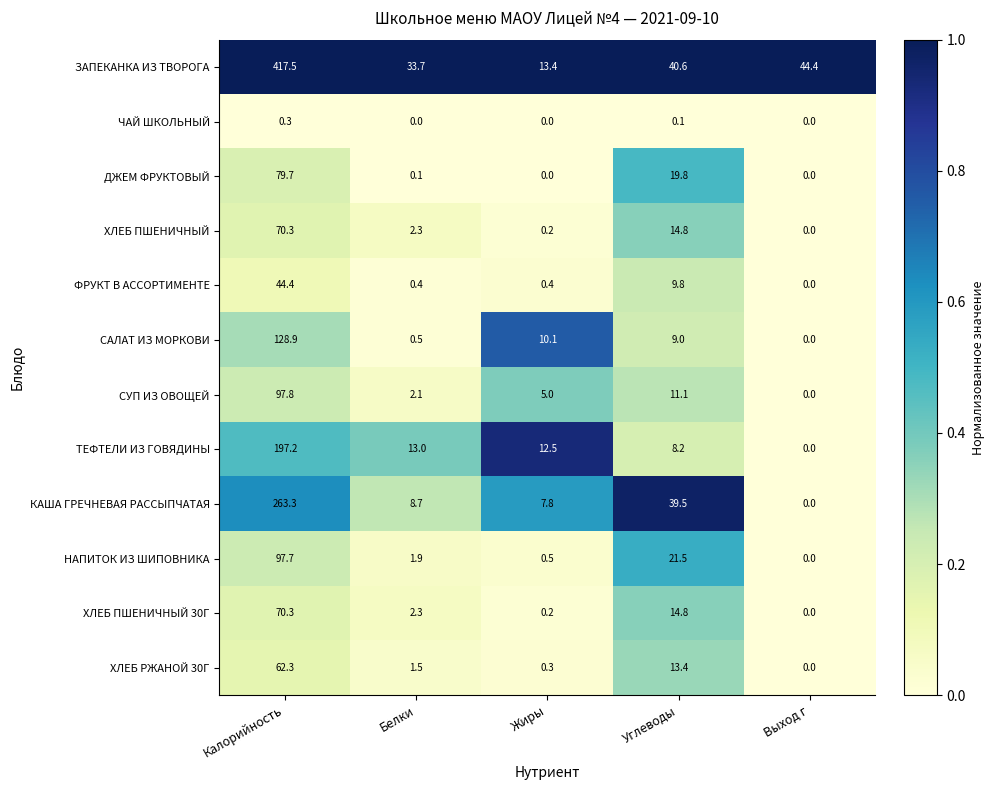

How many data points does each series have?

5